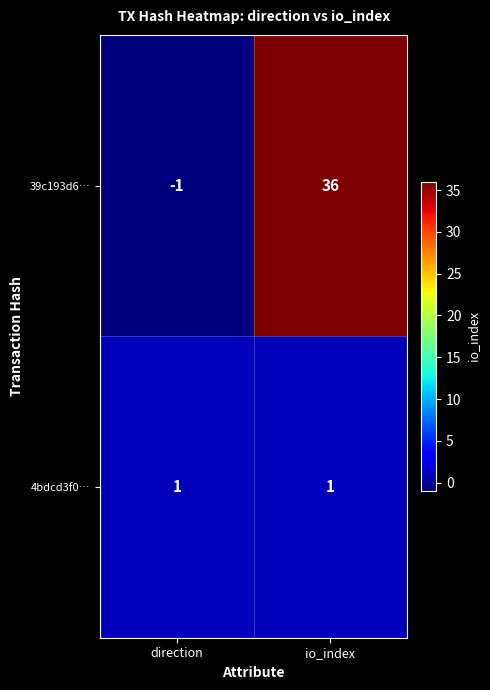

The 4bdcd3f0… series shows 1 at direction. True or false?

True